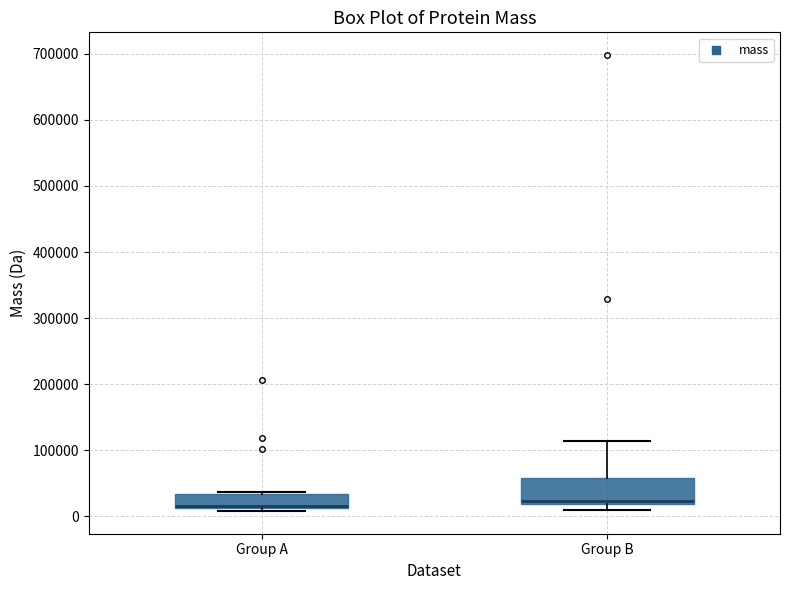

Where is the lower edge of the box for Group A on the y-axis? The values are not printed on the chart, so give them approximately, as read against the axis.

10000